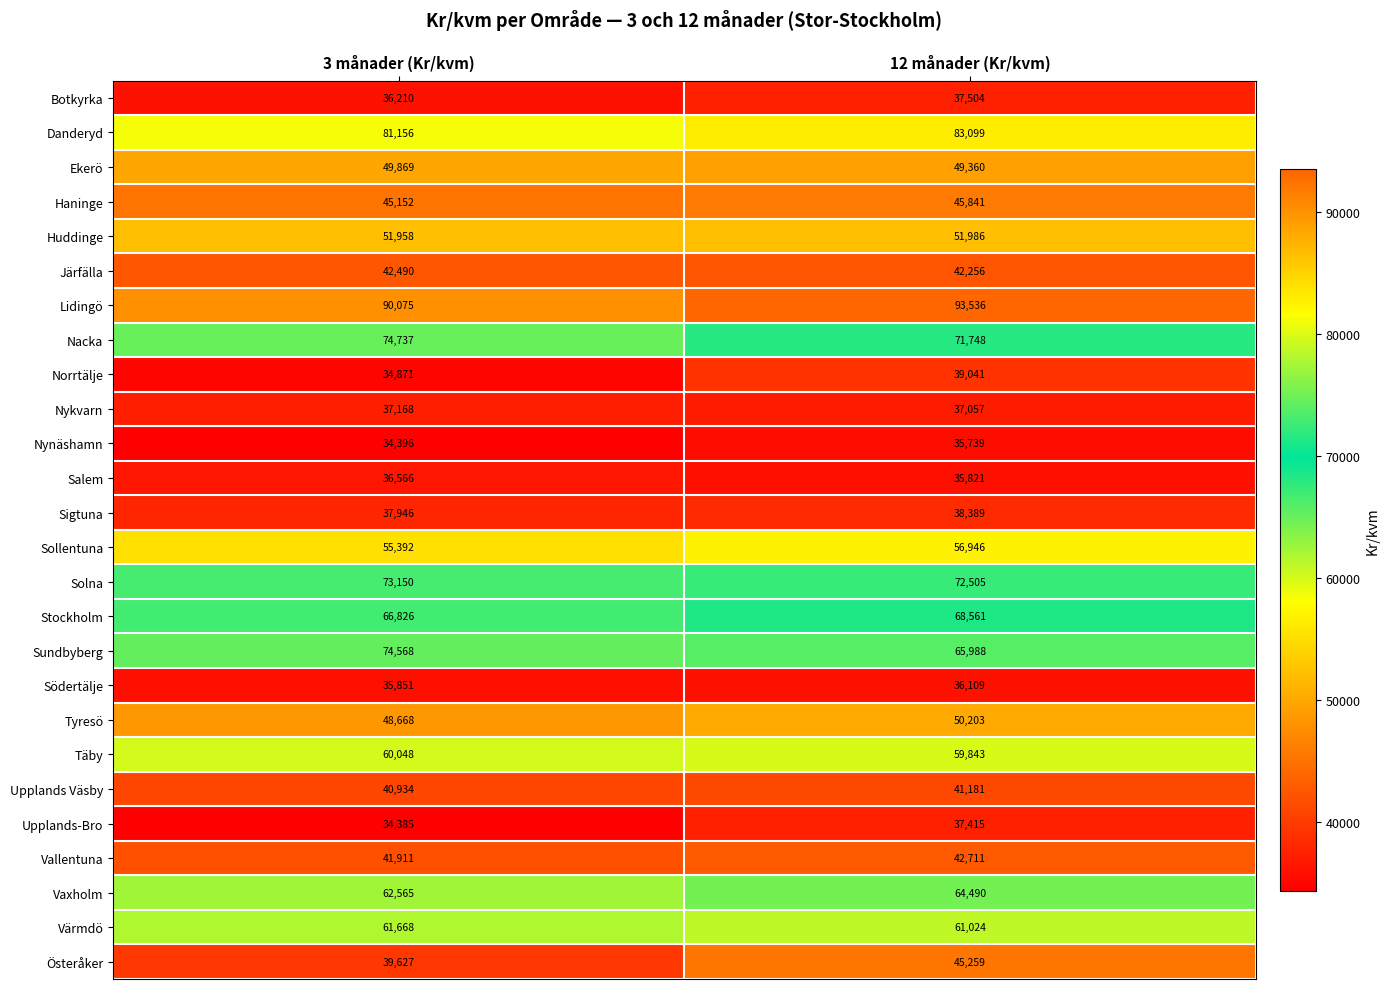

Is the value of Södertälje at 3 månader (Kr/kvm) greater than the value of Haninge at 12 månader (Kr/kvm)?

No